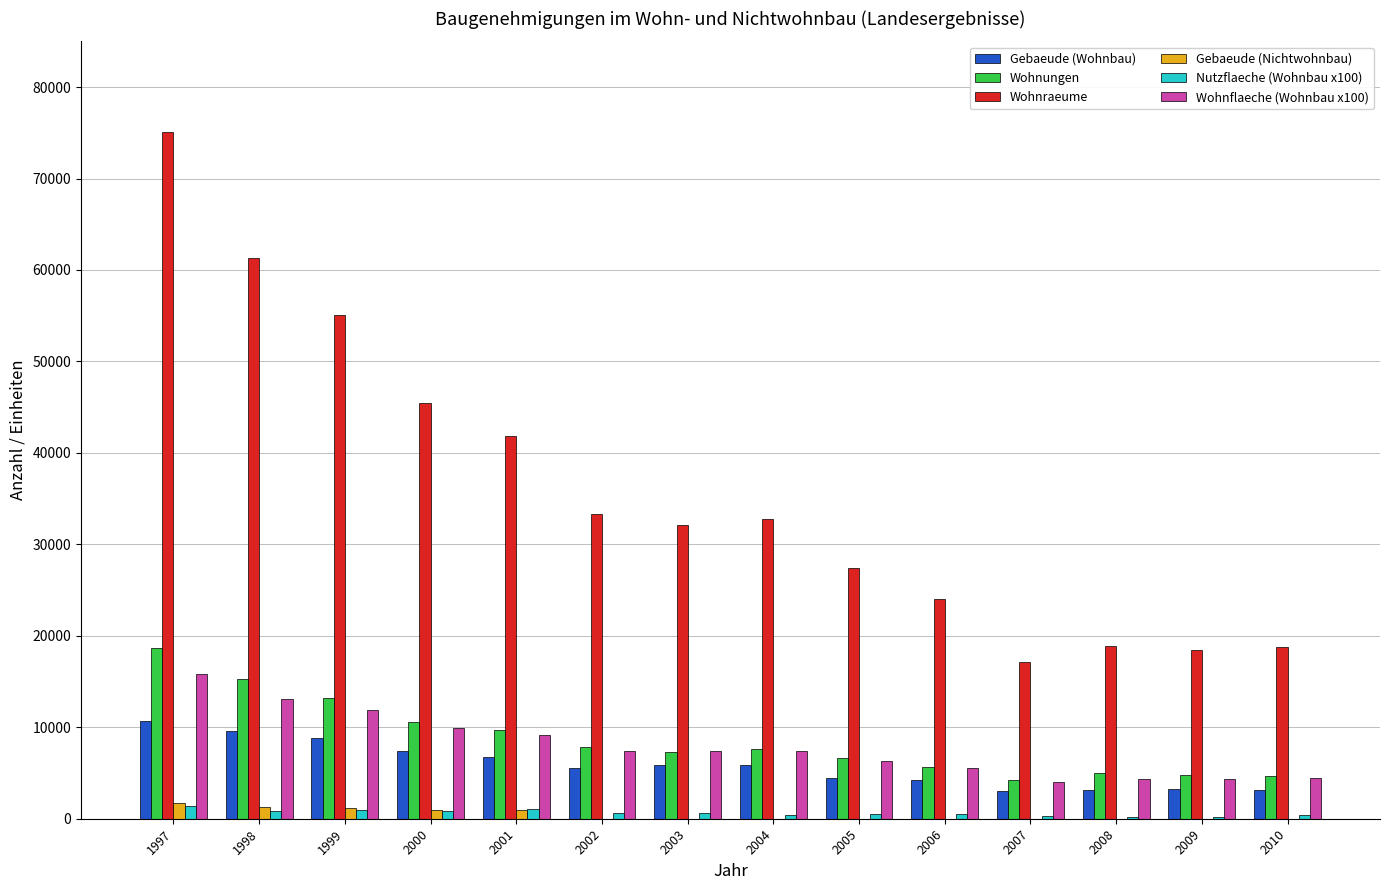

At which label does Gebaeude (Wohnbau) first exceed 5865?

1997